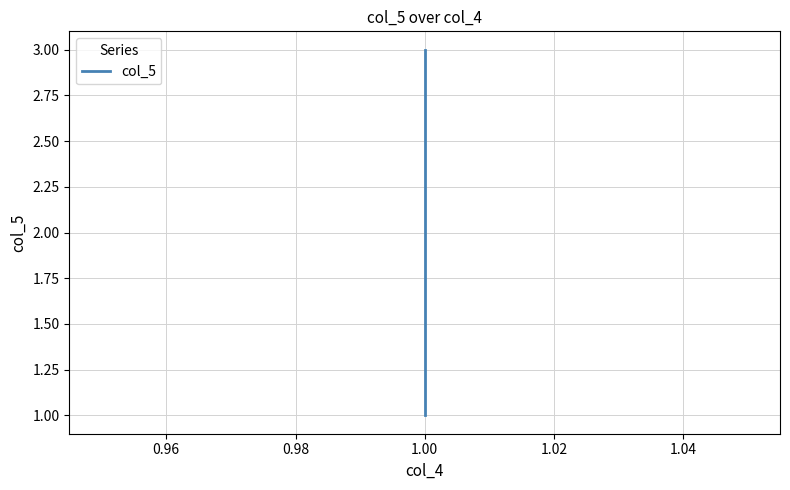

What is the sum of all values?

6